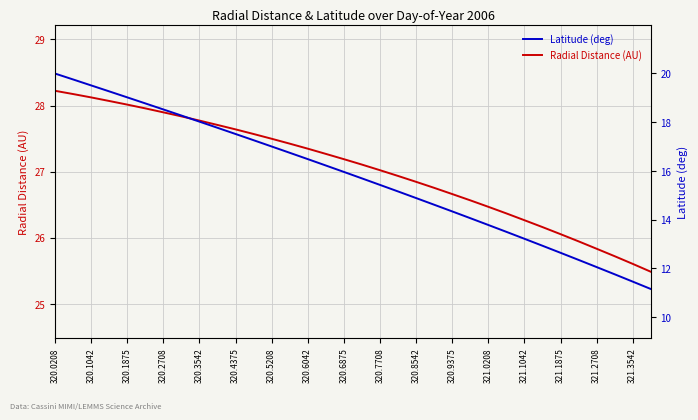

What value does the Radial Distance (AU) series have at 321.1042?

26.3